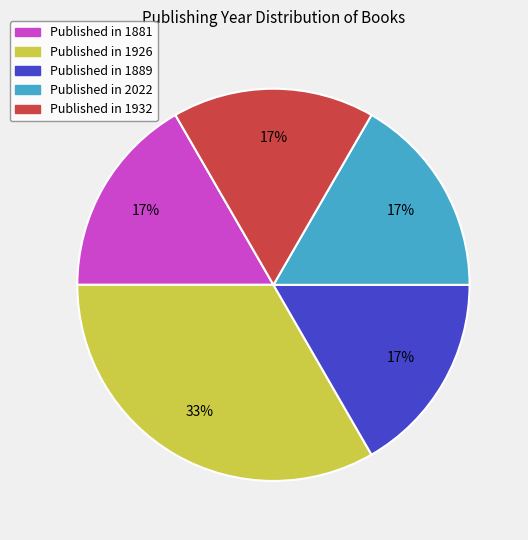

How many segments does this pie chart have?

5